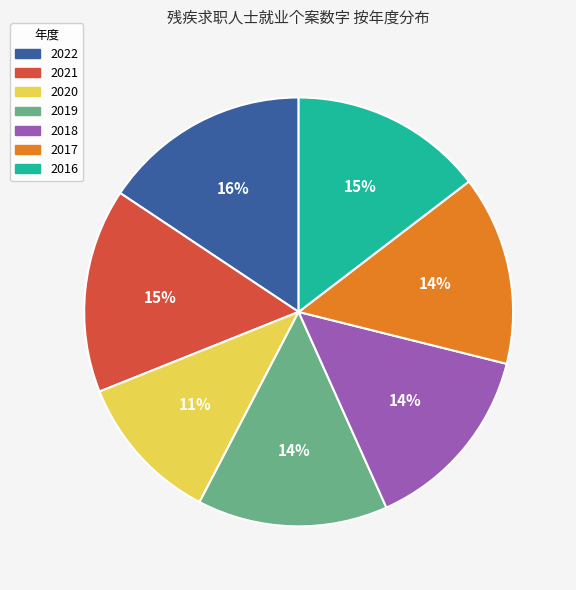

What percentage is the 2022 slice, to the nearest percent?

16%